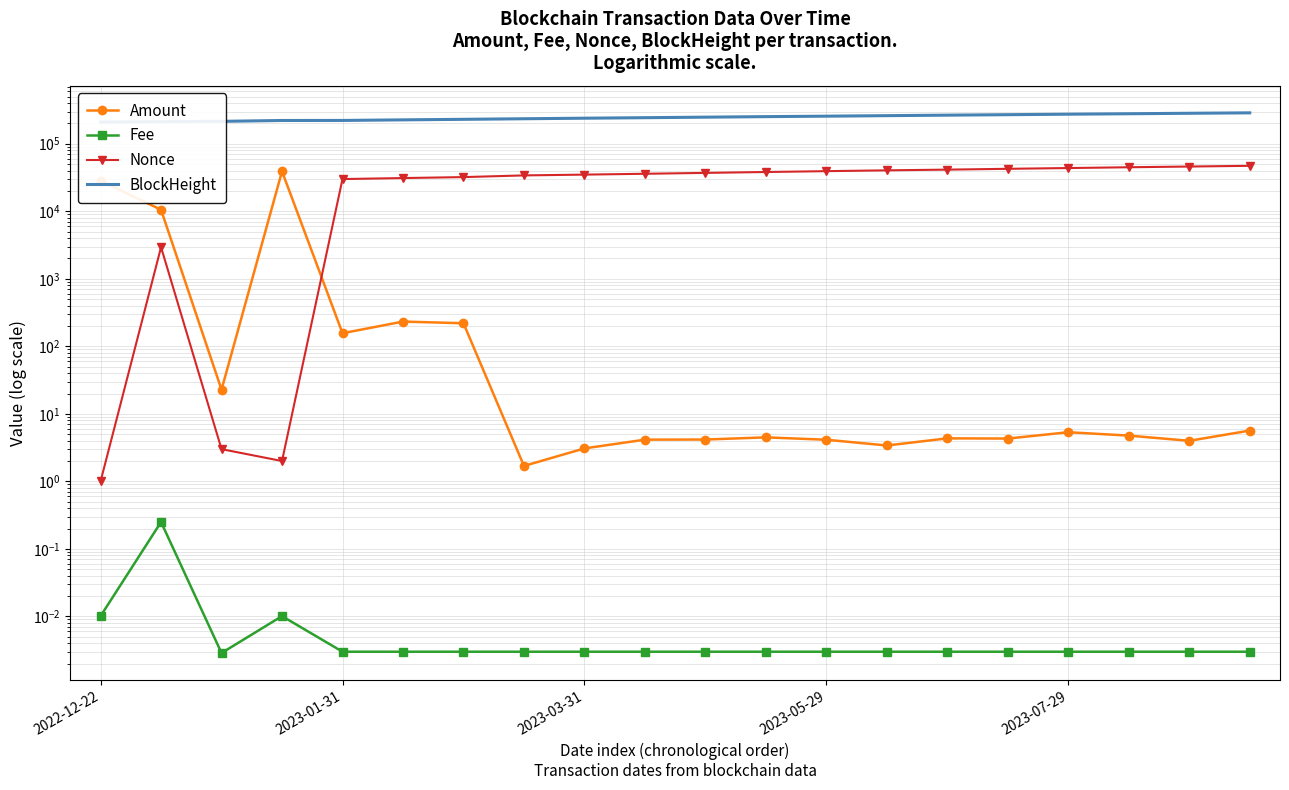

What is the difference between the maximum and minimum values in the Nonce series?

47098.0